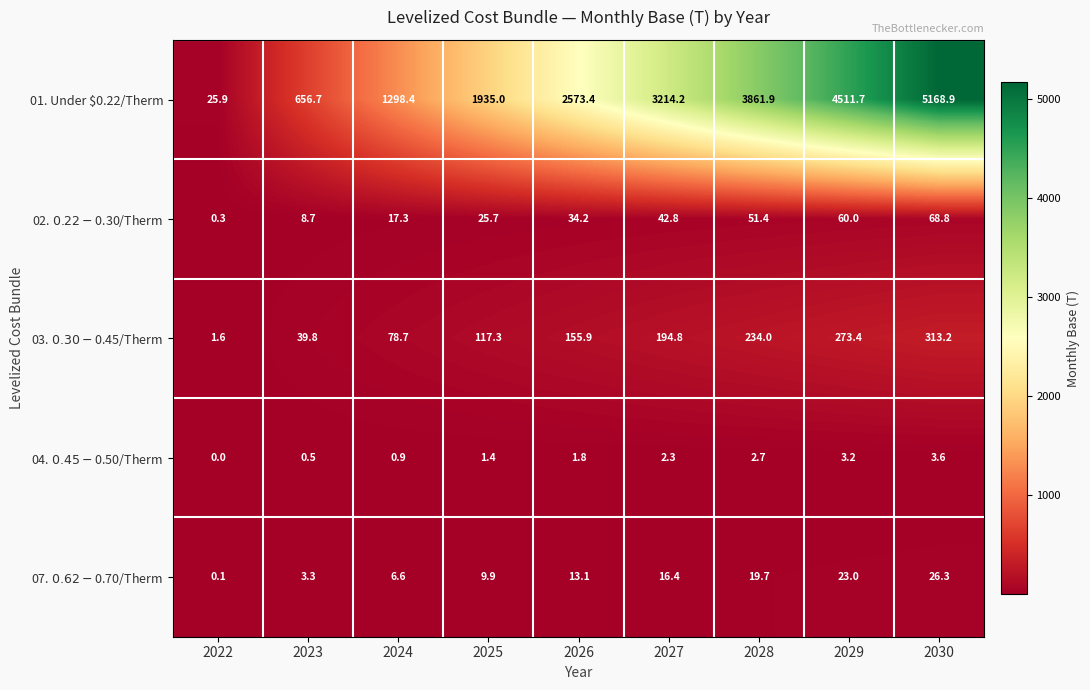

Which category has the lowest value across all series?

2022